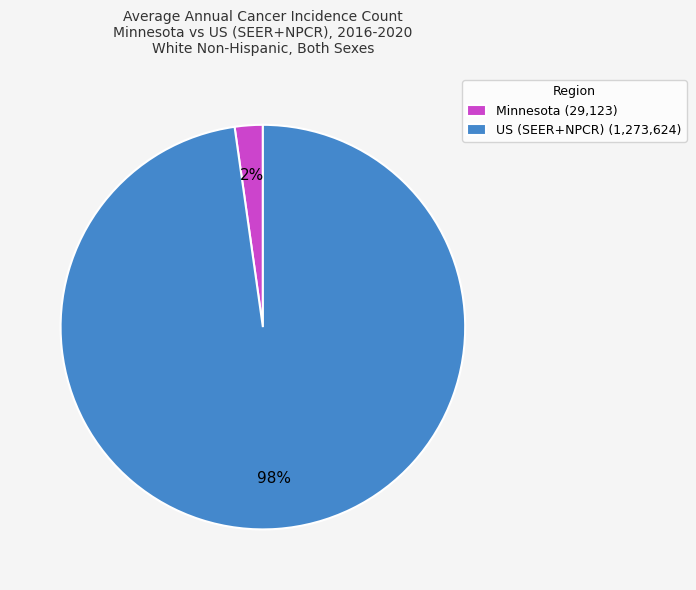

To the nearest percent, what percentage of the pie is Minnesota?

2%